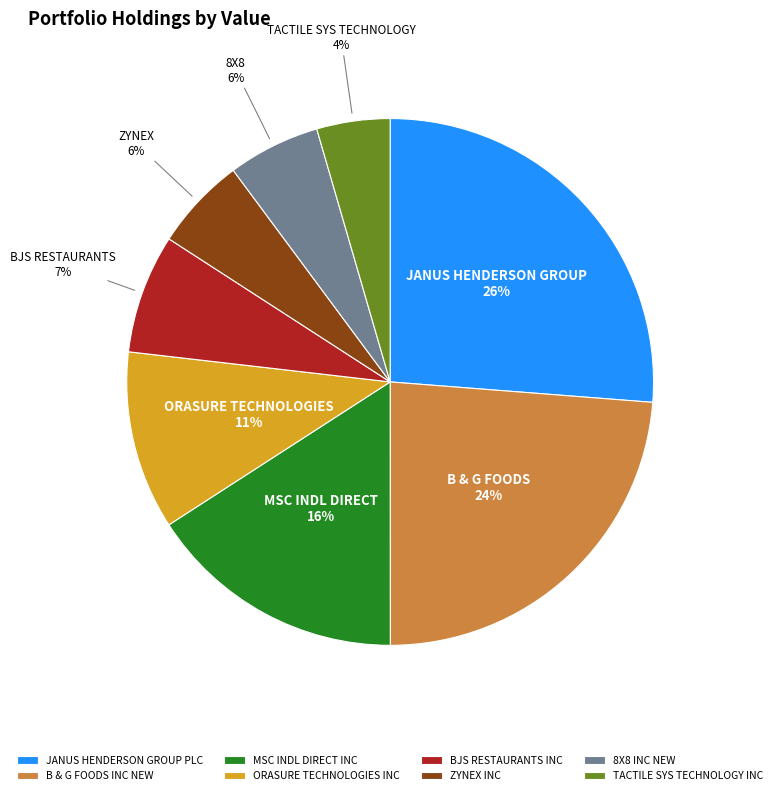

Is the sum of ORASURE TECHNOLOGIES INC and BJS RESTAURANTS INC greater than half?

No